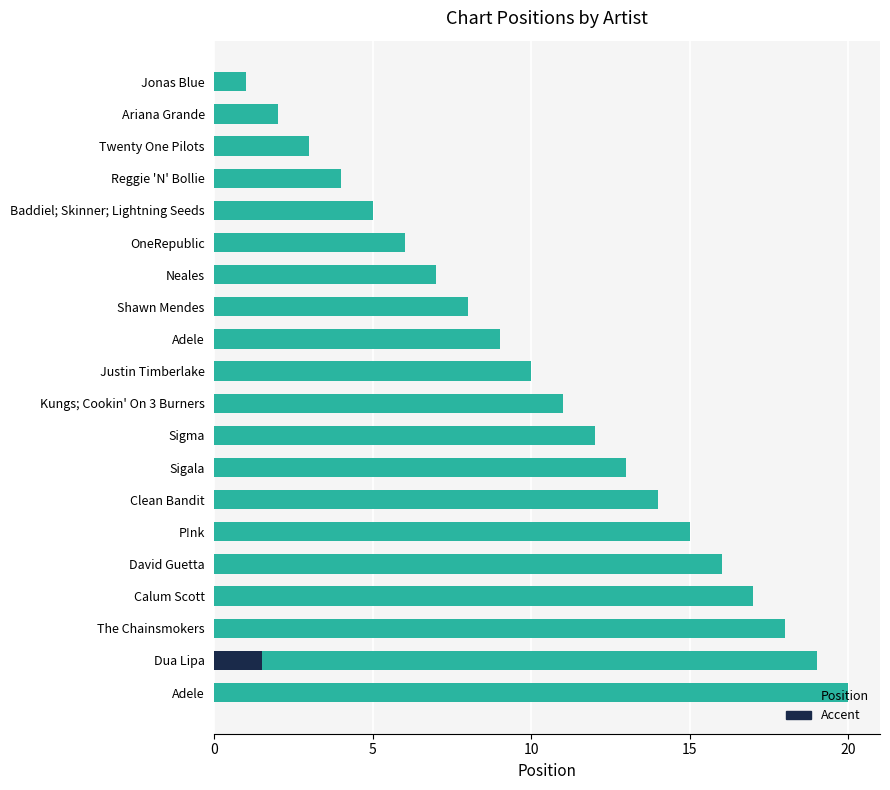

What is the smallest value displayed?

1